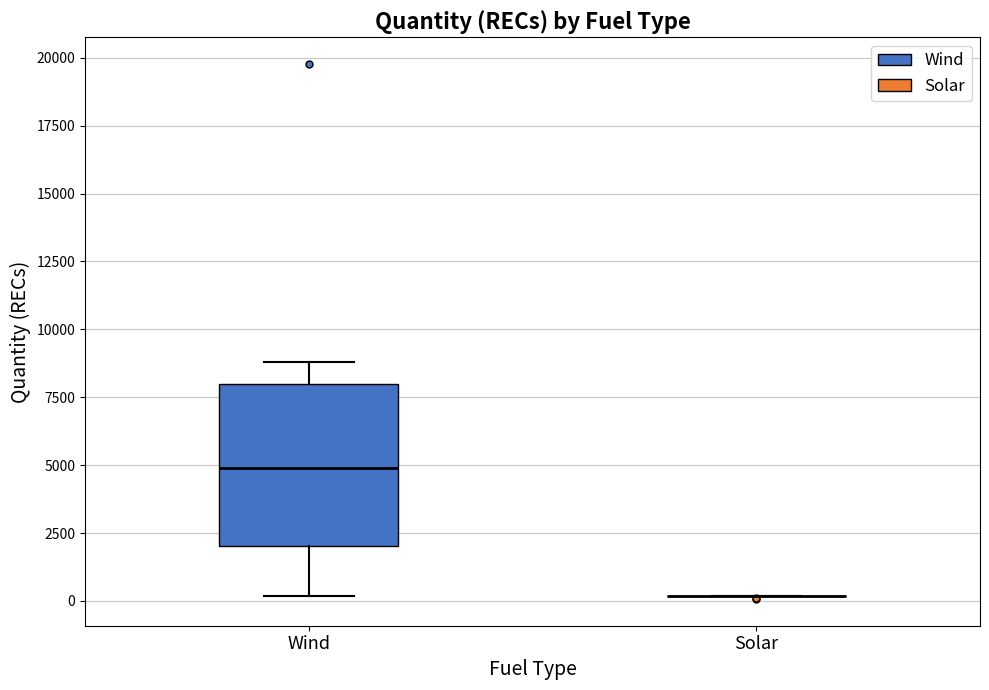

Where is the upper edge of the box for Wind on the y-axis? The values are not printed on the chart, so give them approximately, as read against the axis.

8000